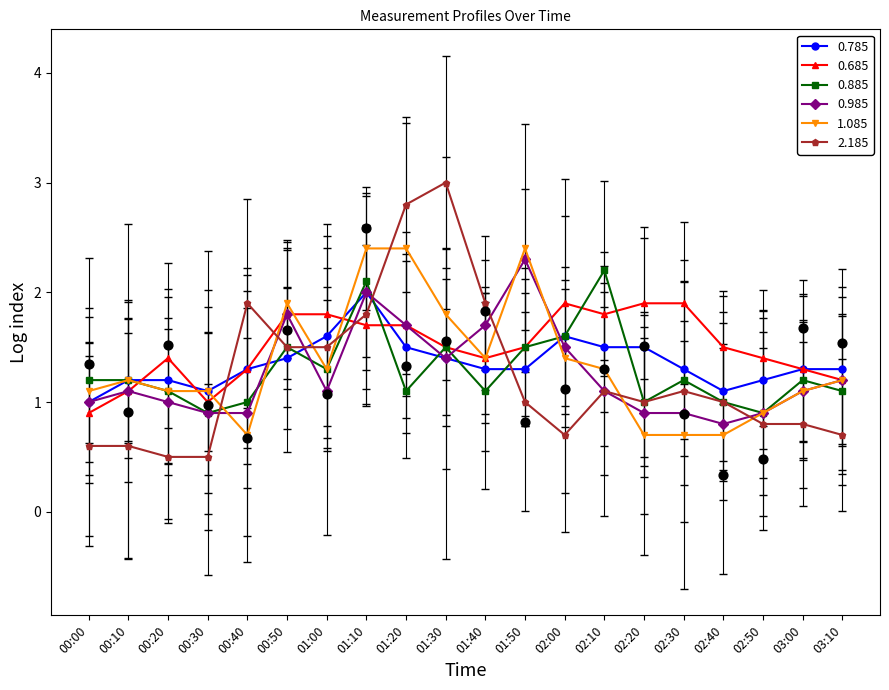

At which category is the sum across all series the highest?

01:10